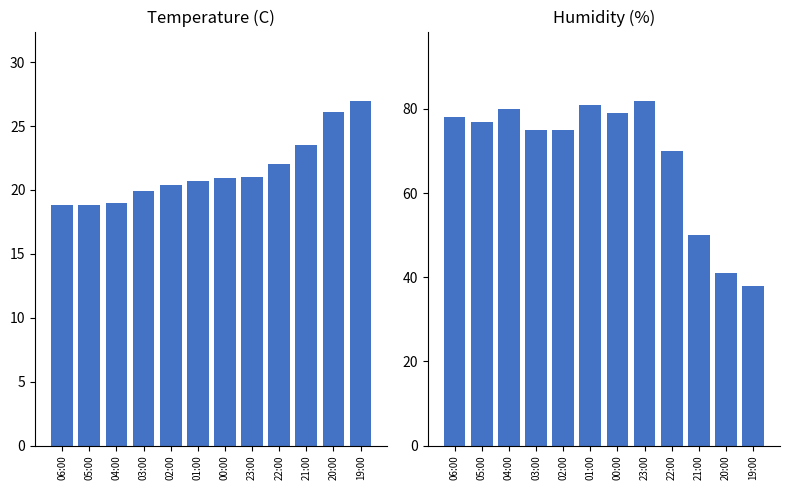

Between 01:00 and 21:00, which series saw the biggest shift?

Humidity (%)